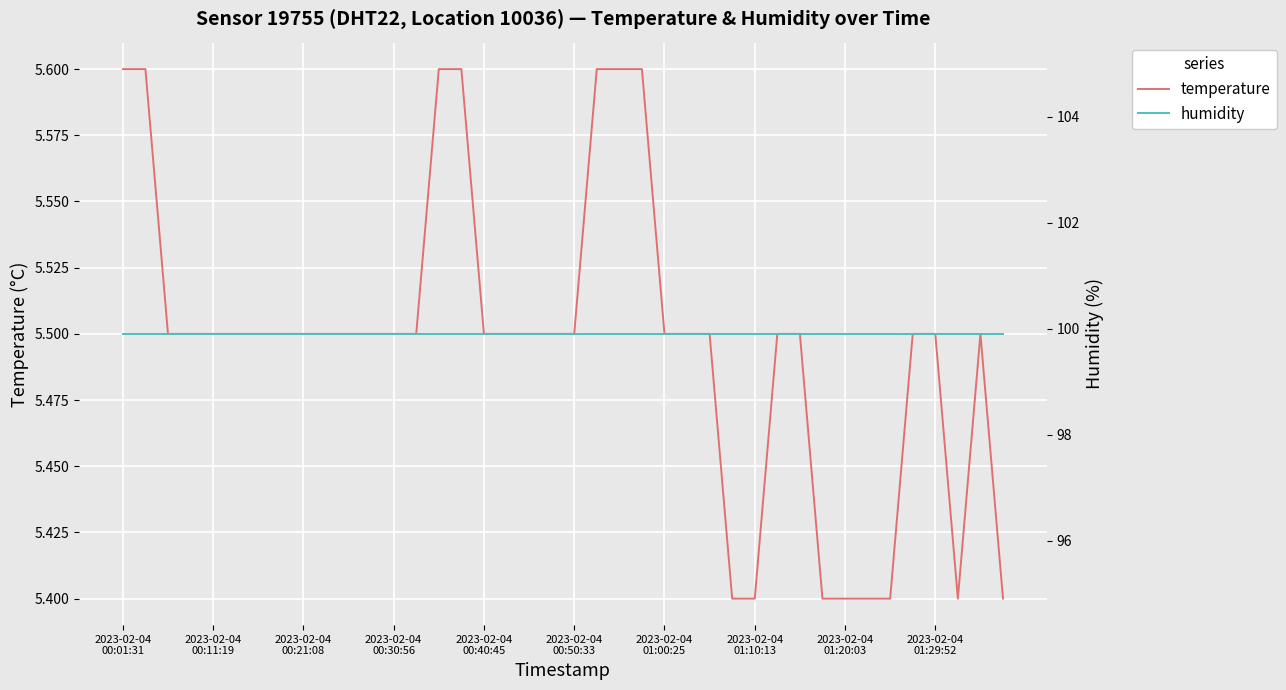

Reading left to right, transcribe all the data shown in this chart.

temperature: 5.6	5.6	5.5	5.5	5.5	5.5	5.5	5.5	5.5	5.5	5.5	5.5	5.5	5.5	5.6	5.6	5.5	5.5	5.5	5.5	5.5	5.6	5.6	5.6	5.5	5.5	5.5	5.4	5.4	5.5	5.5	5.4	5.4	5.4	5.4	5.5	5.5	5.4	5.5	5.4
humidity: 99.9	99.9	99.9	99.9	99.9	99.9	99.9	99.9	99.9	99.9	99.9	99.9	99.9	99.9	99.9	99.9	99.9	99.9	99.9	99.9	99.9	99.9	99.9	99.9	99.9	99.9	99.9	99.9	99.9	99.9	99.9	99.9	99.9	99.9	99.9	99.9	99.9	99.9	99.9	99.9